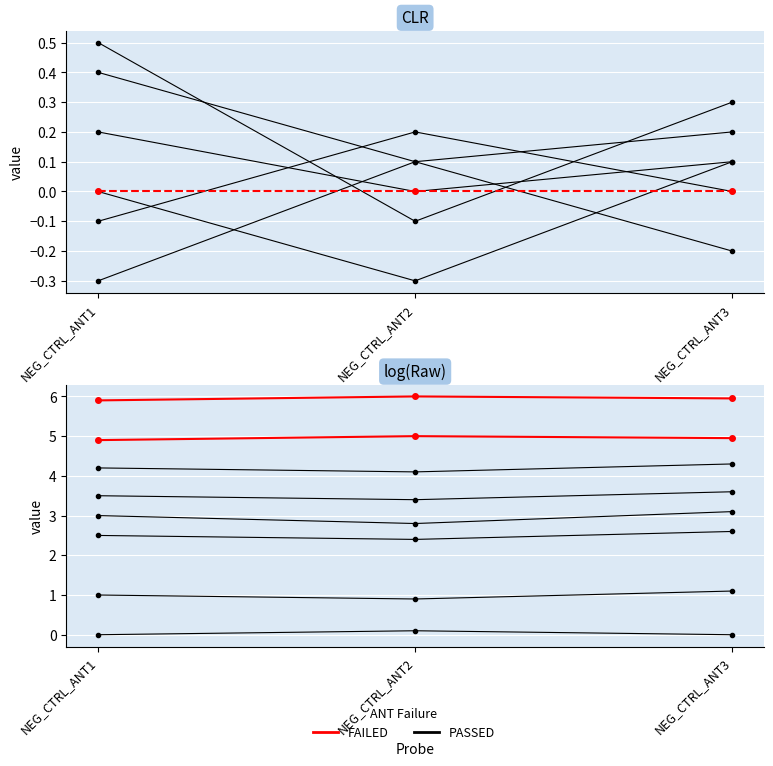

At how many categories does at least one series exceed 0?

3